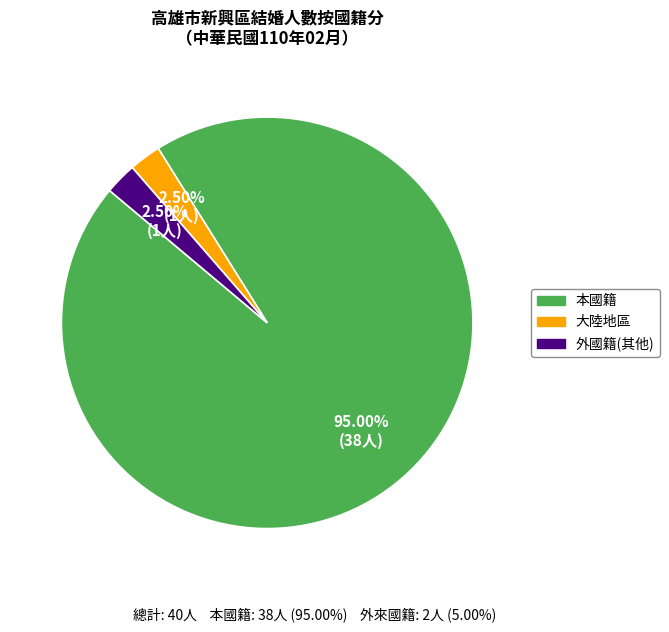

Is there a majority slice in this chart?

Yes